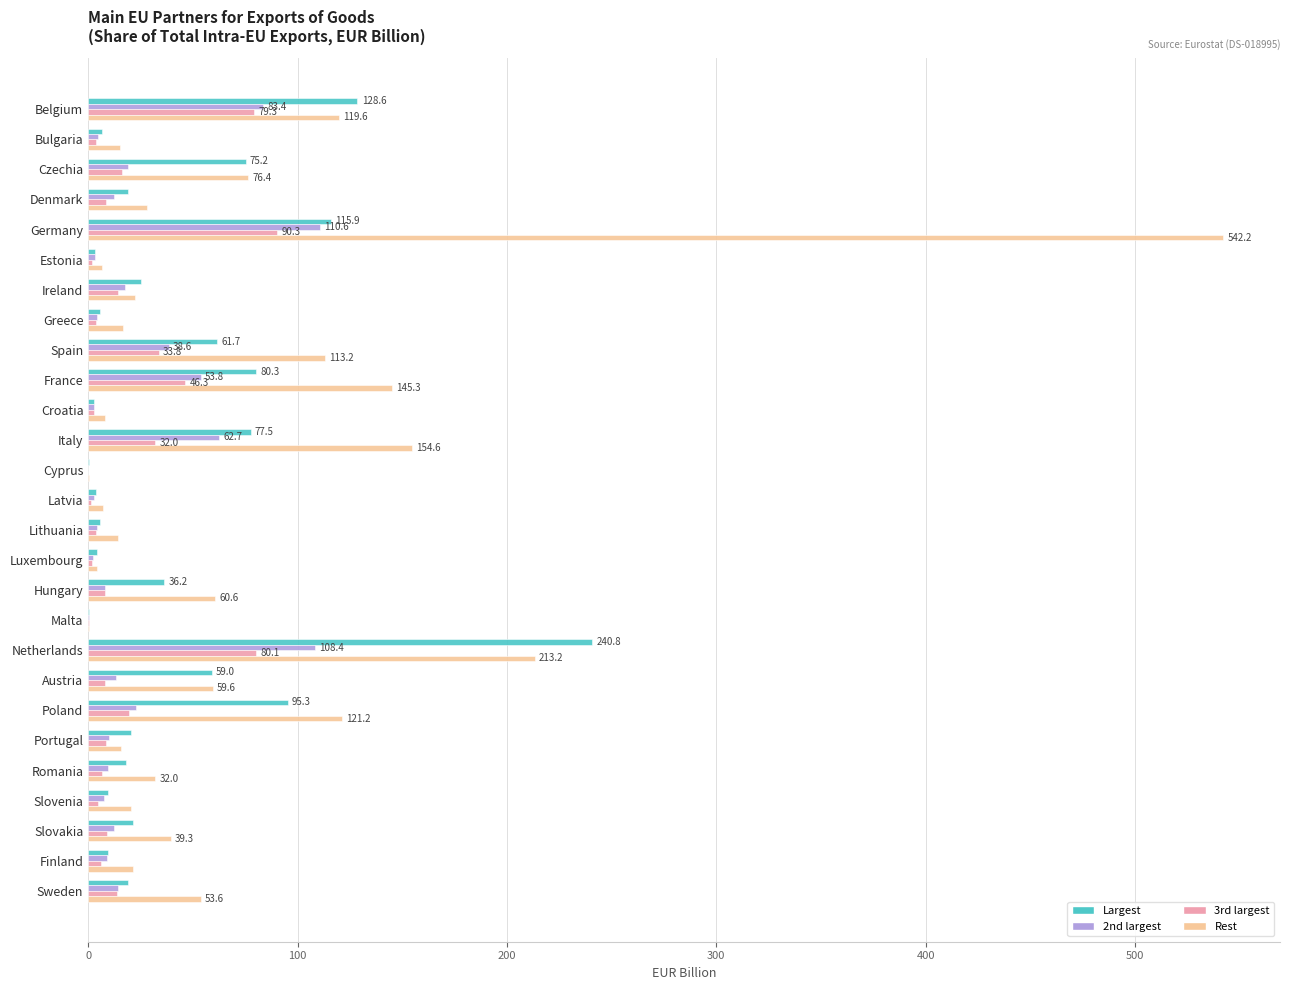

Is the value of Largest at Hungary greater than the value of 2nd largest at Croatia?

Yes